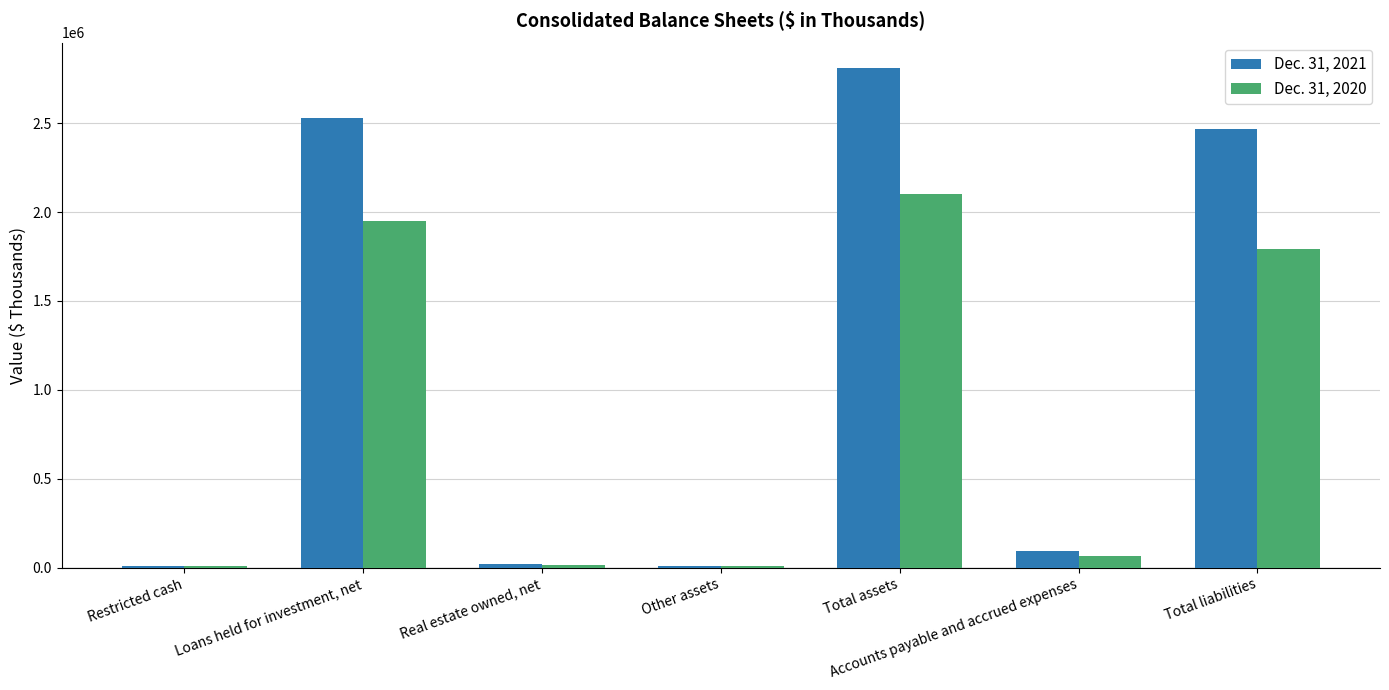

The value of Dec. 31, 2020 at Other assets is 6779. True or false?

True